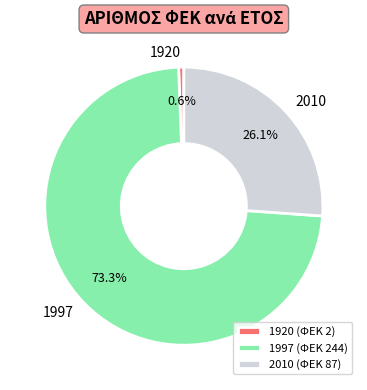

To the nearest percent, what is the difference between the largest and smallest slice percentages?

73%